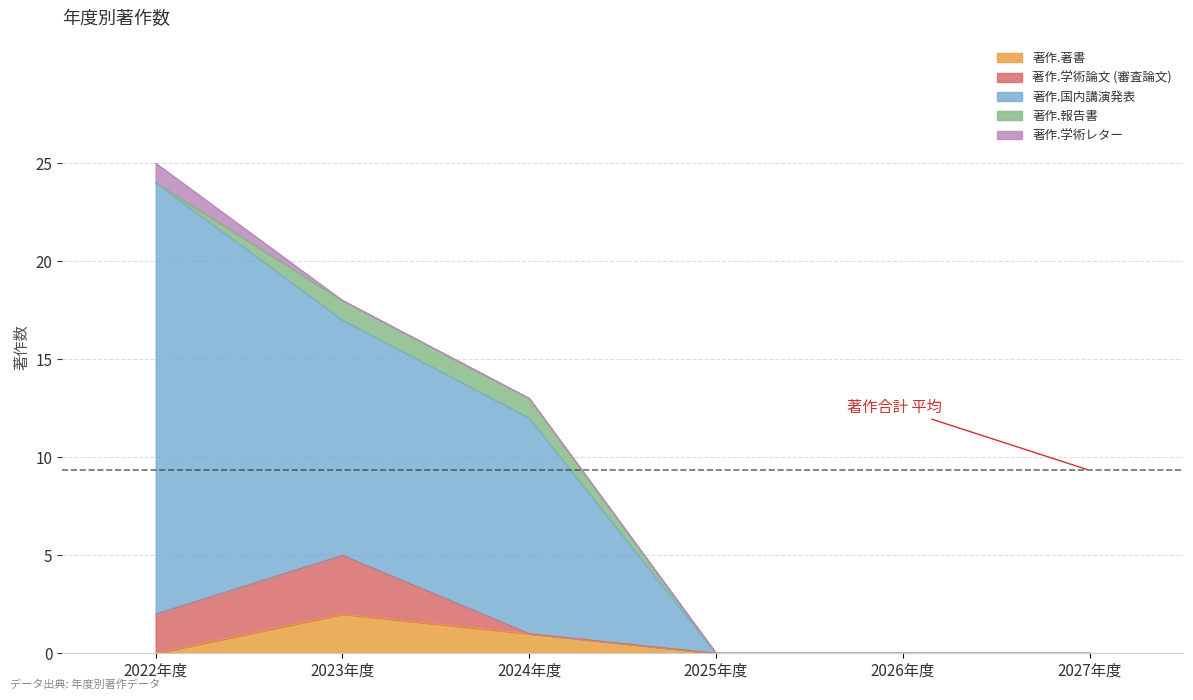

What is the label of the 2nd point from the right?

2026年度